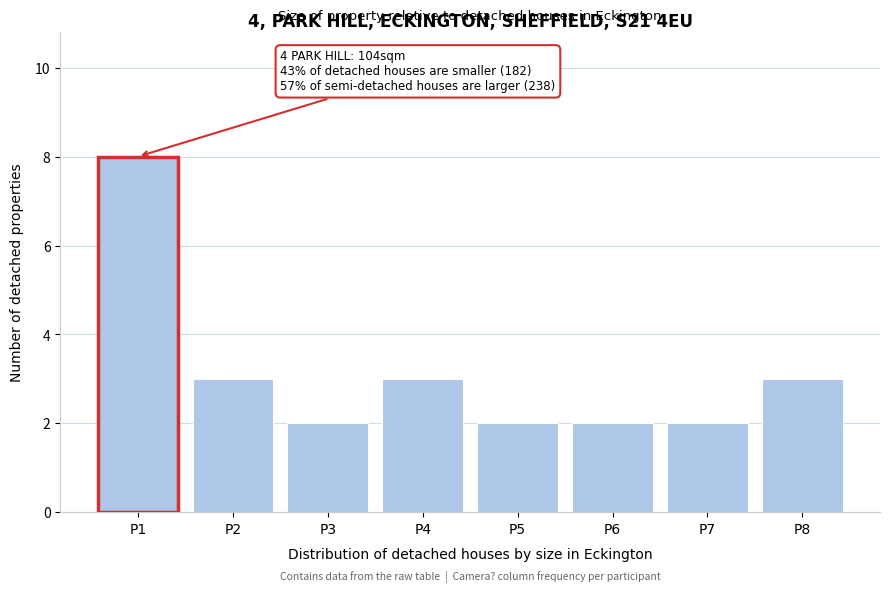

Reading left to right, transcribe all the data shown in this chart.

P1=8	P2=3	P3=2	P4=3	P5=2	P6=2	P7=2	P8=3